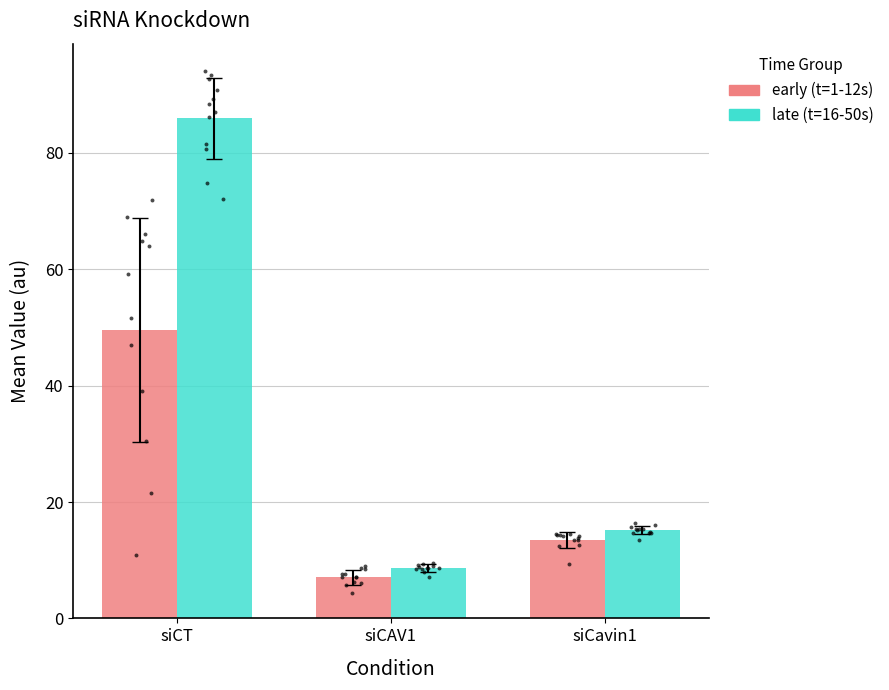

What is the total value across all series at siCT?

135.6